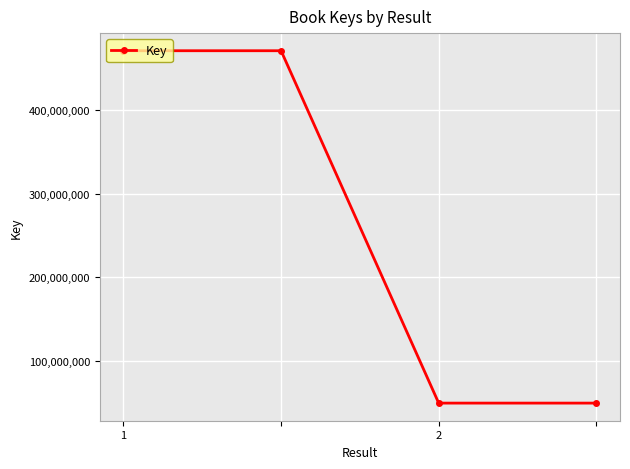

What is the sum of all values?

1040408660